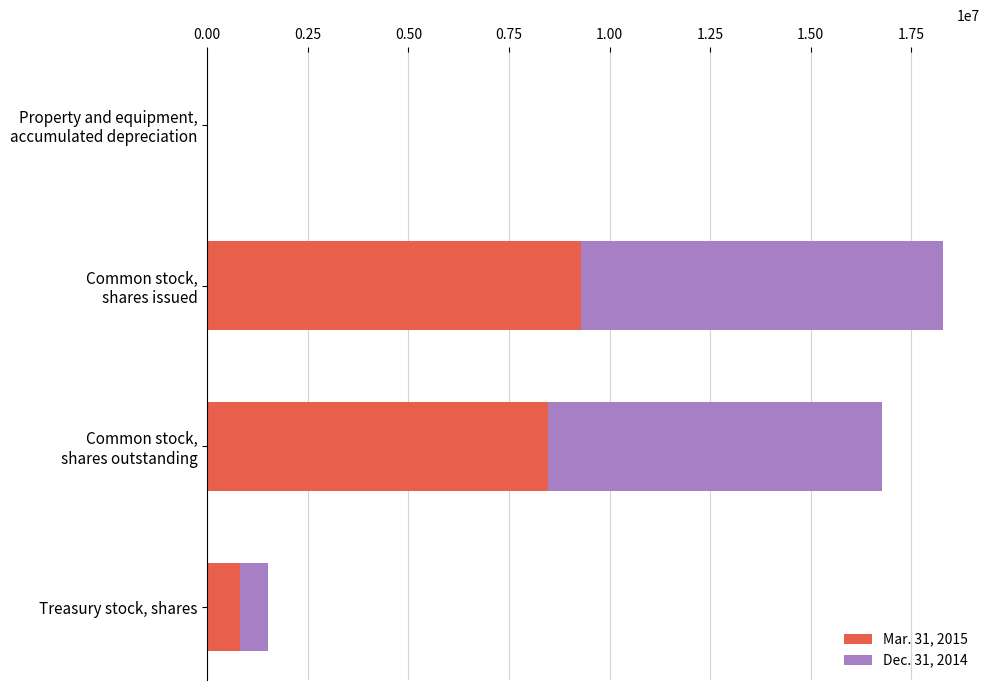

At which label is Mar. 31, 2015 closest to 4641921?

Common stock,
shares outstanding